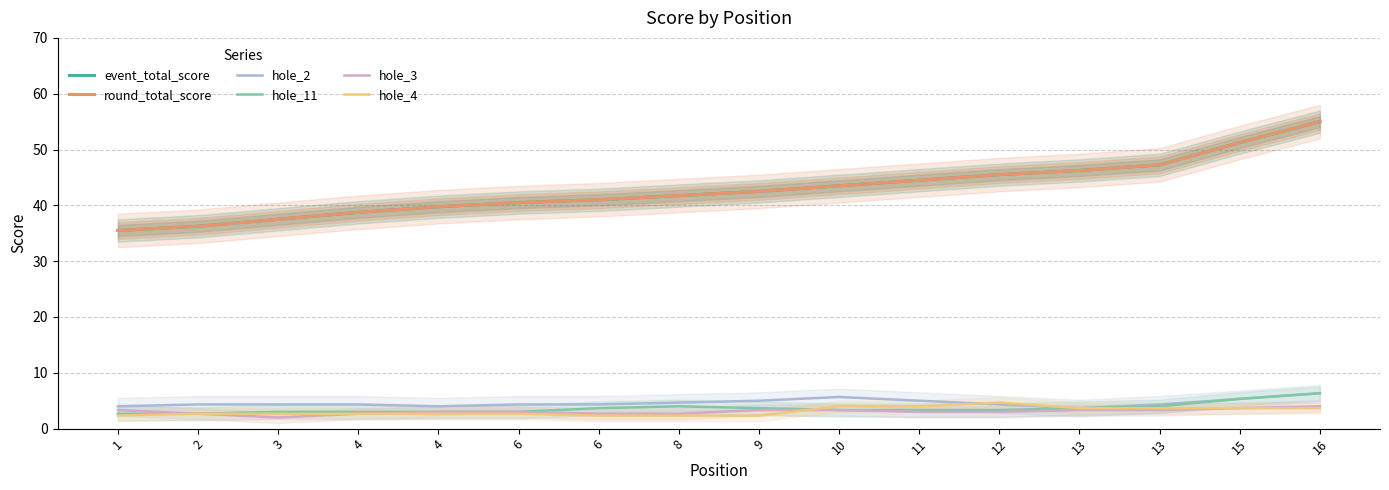

Is this an area chart (filled region under the line)?

No